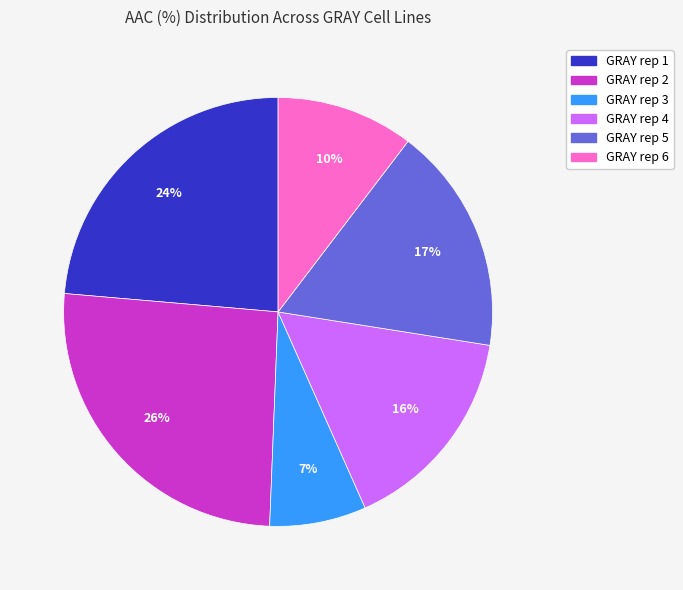

Between GRAY rep 3 and GRAY rep 2, which is larger?

GRAY rep 2